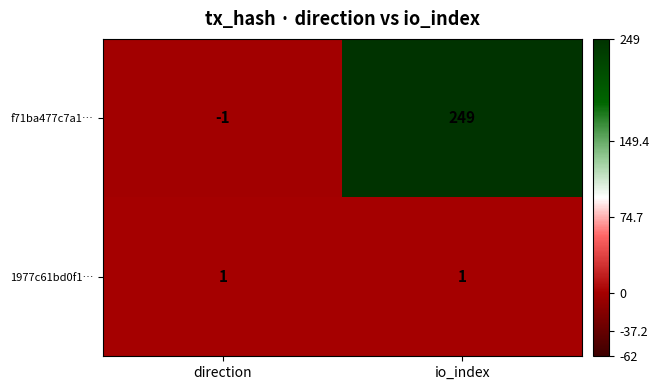

Count the number of data series in this chart.

2